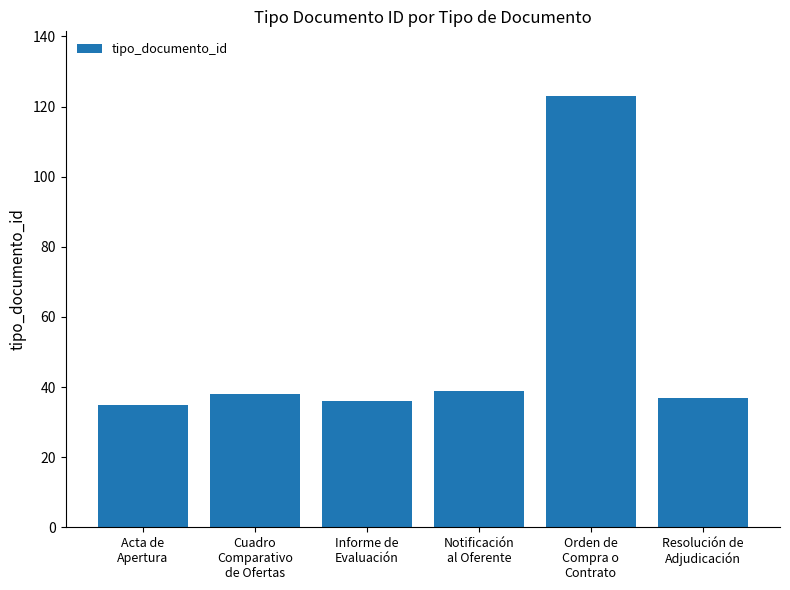

Is it true that the value at Resolución de
Adjudicación is 51?

False